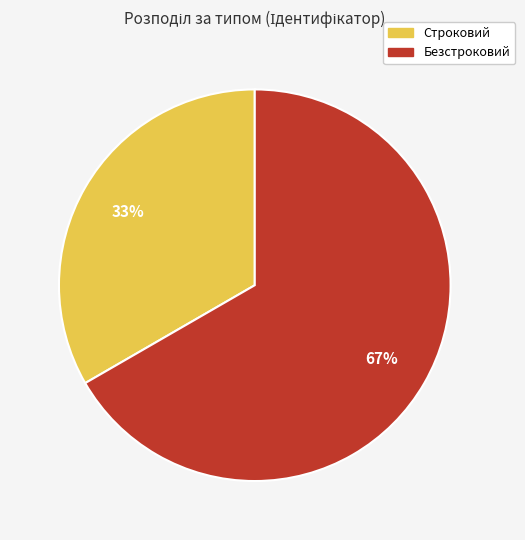

Is Строковий the majority of the pie?

No